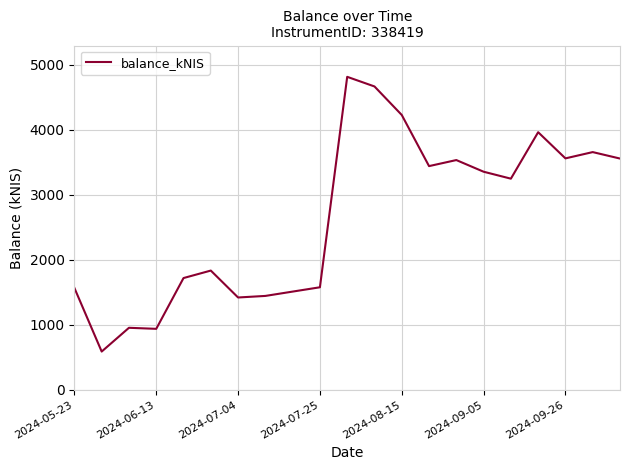

What is the minimum value shown in the chart?

588.0